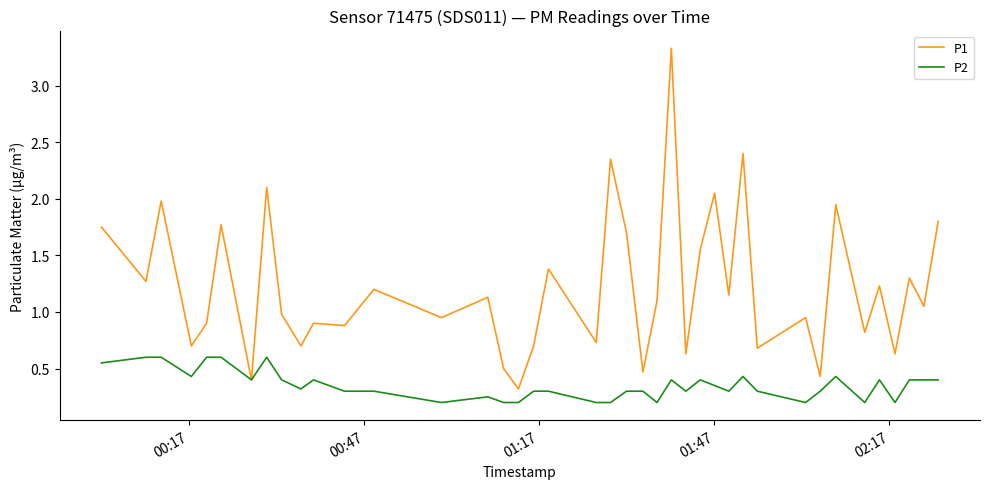

Which series has the largest total across all categories?

P1